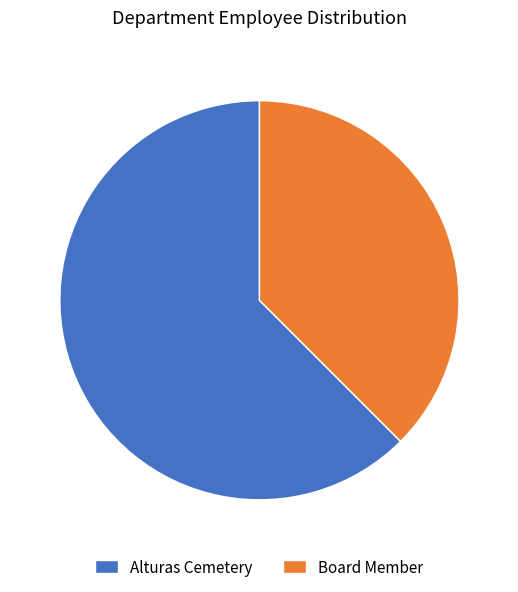

True or false: Board Member accounts for 45% of the total.

False